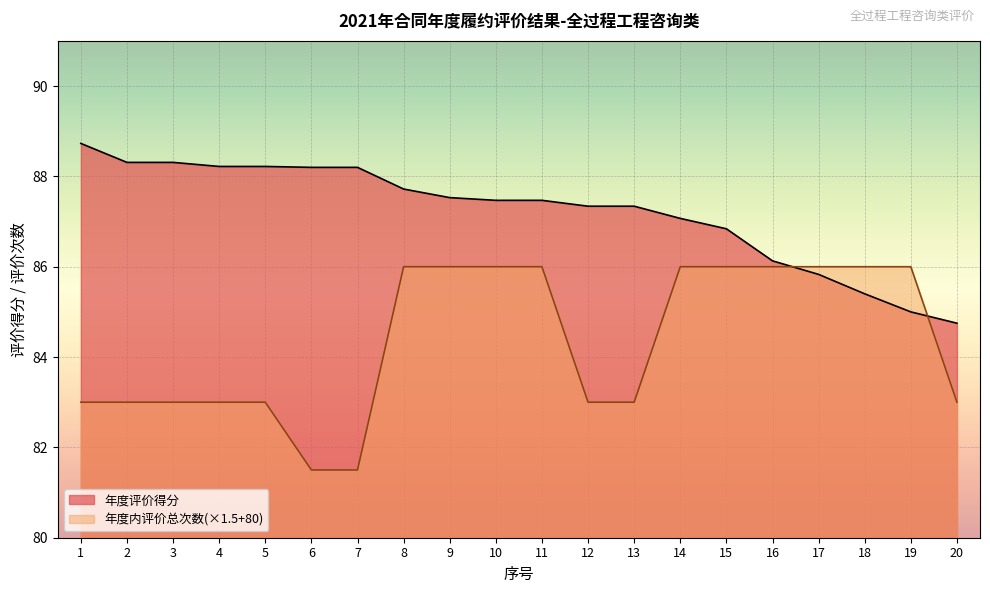

What is the greatest value displayed?

88.7